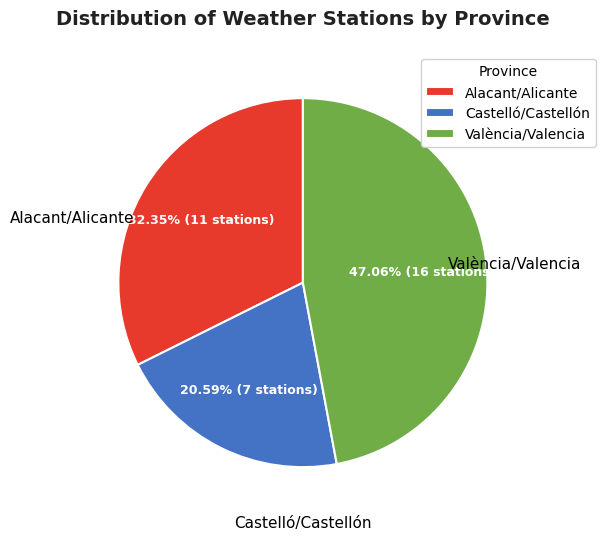

To the nearest percent, what portion does Castelló/Castellón represent?

21%